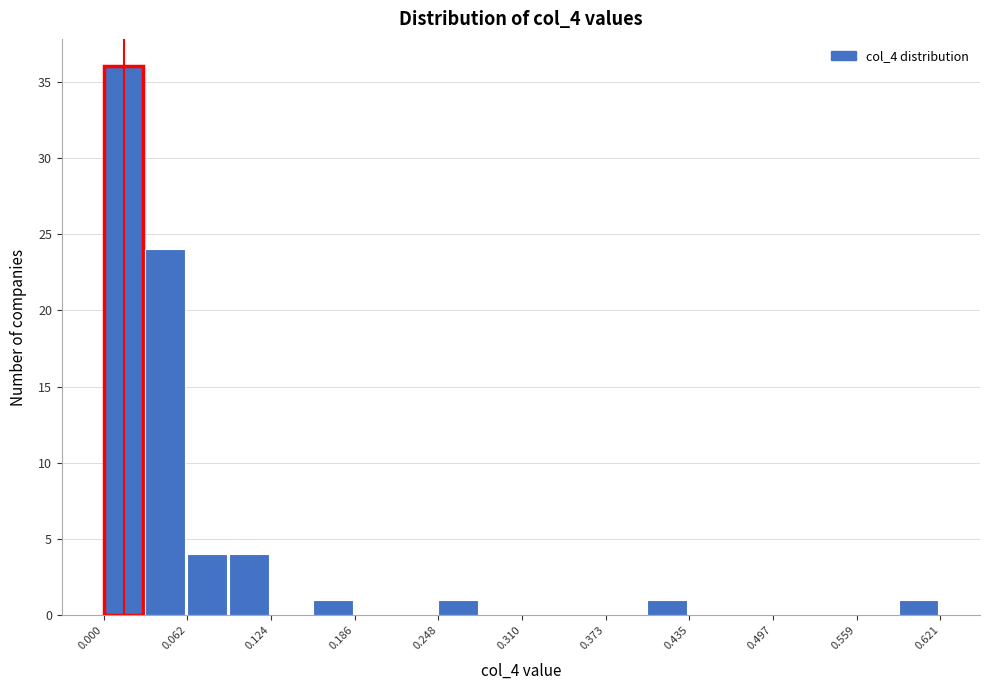

Around what value on the x-axis is the tallest bar? Give the approximate position of its centre, as read against the axis.

0.01